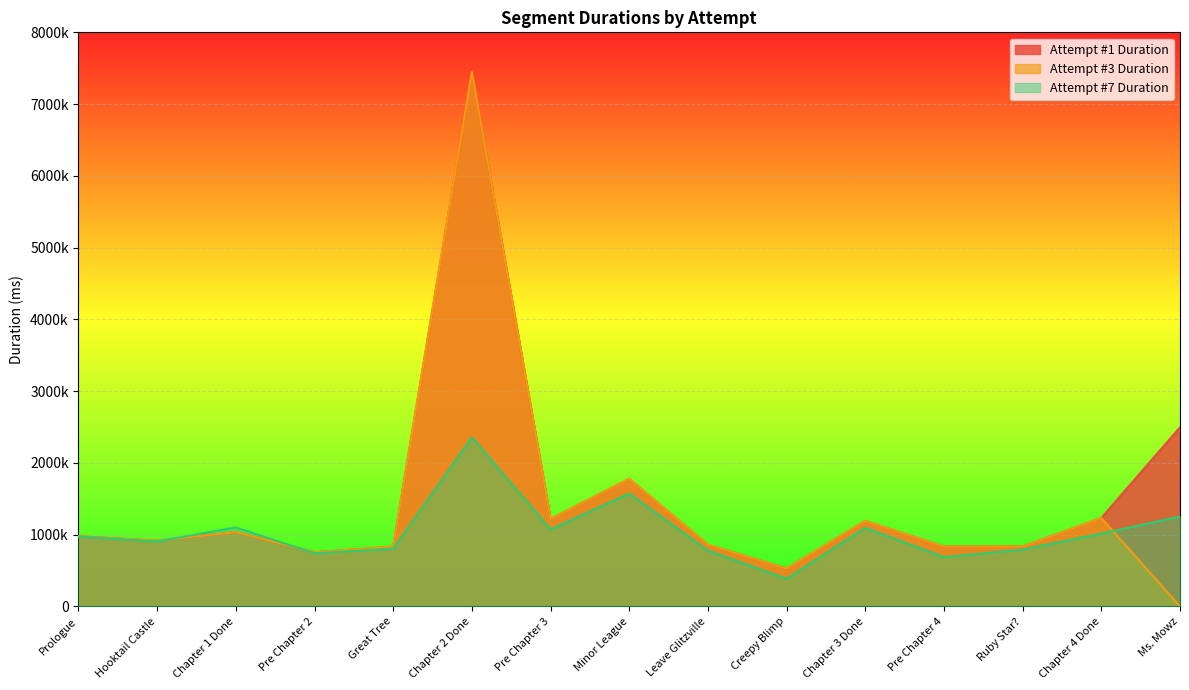

The Attempt #1 Duration series shows 1191434 at Chapter 3 Done. True or false?

True